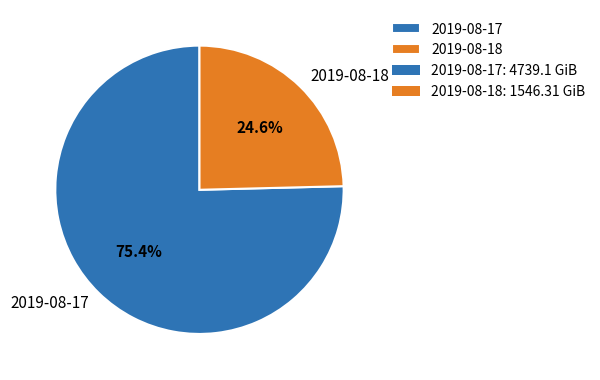

To the nearest percent, what portion does 2019-08-17 represent?

75%